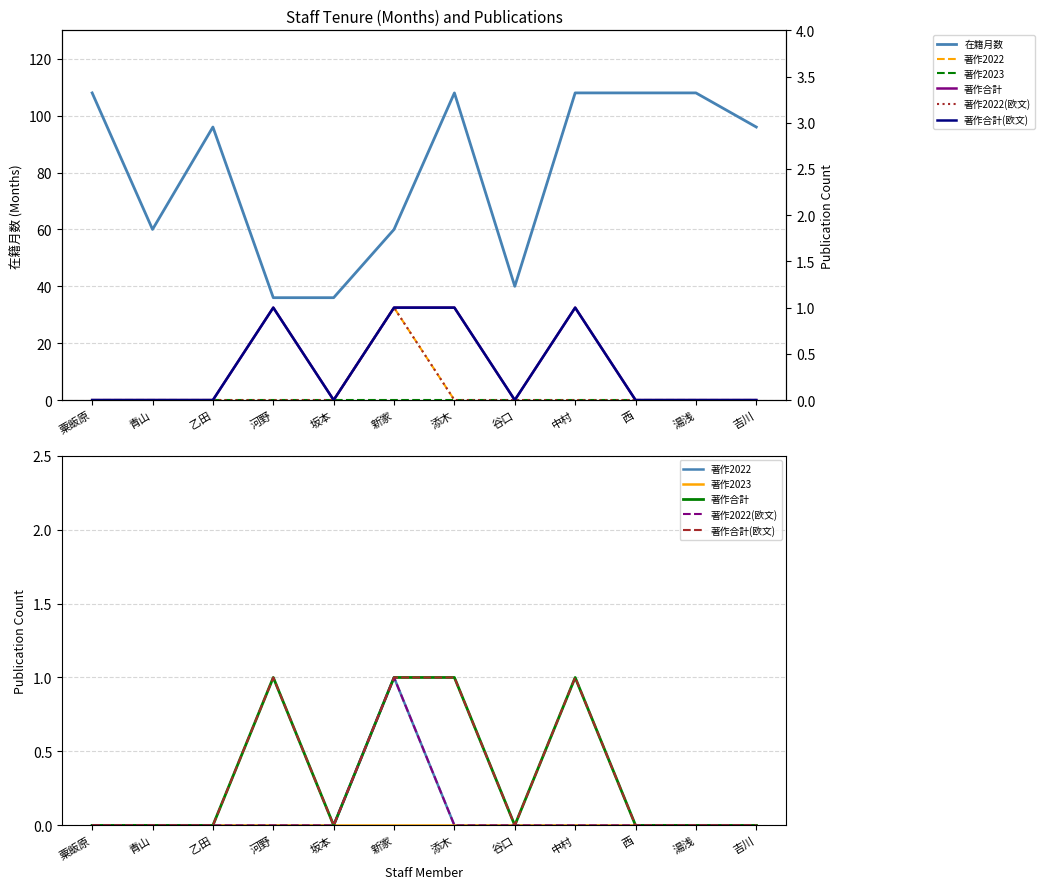

The 著作2022 series shows 0 at 中村. True or false?

True